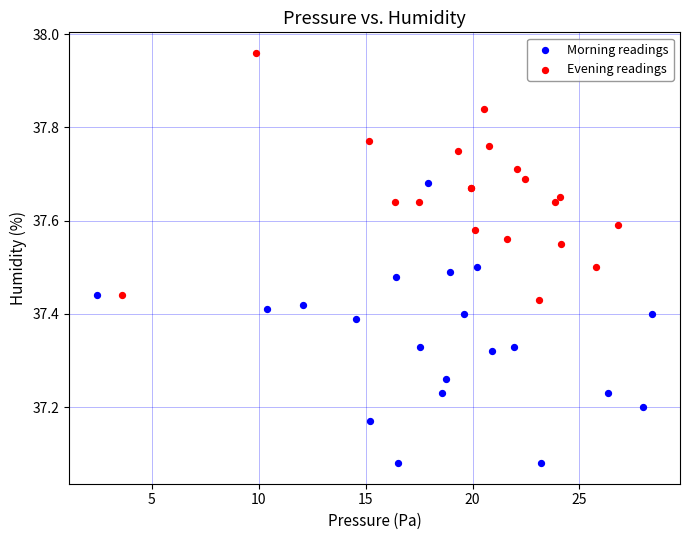

Which series has the largest Y range (max minus min)?

Morning readings